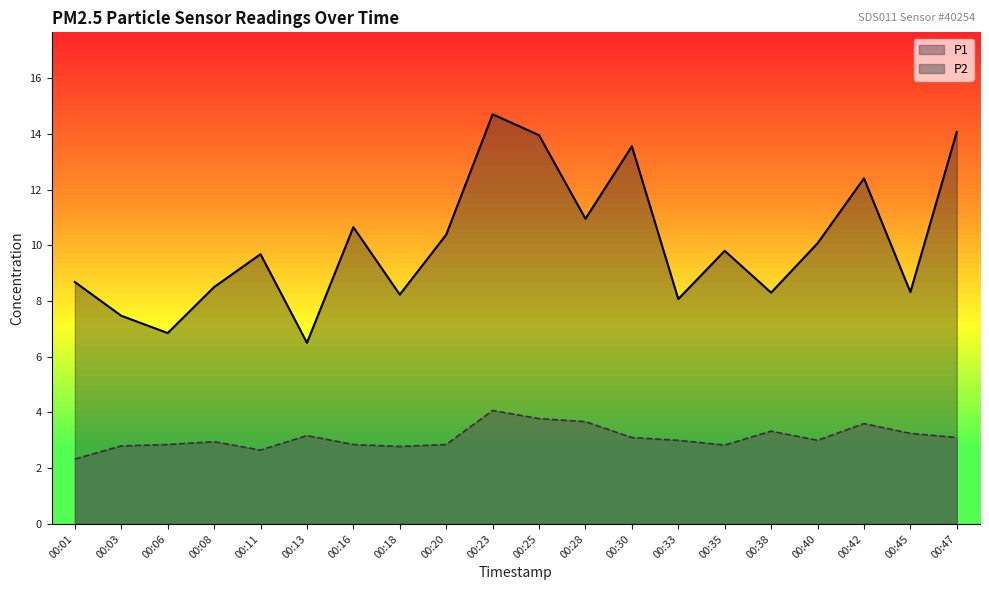

Reading left to right, list all the values displayed in this chart.

P1: 8.7	7.5	6.8	8.5	9.7	6.5	10.7	8.2	10.4	14.7	13.9	10.9	13.6	8.1	9.8	8.3	10.1	12.4	8.3	14.1
P2: 2.3	2.8	2.9	3.0	2.6	3.2	2.9	2.8	2.9	4.1	3.8	3.7	3.1	3.0	2.8	3.3	3.0	3.6	3.2	3.1